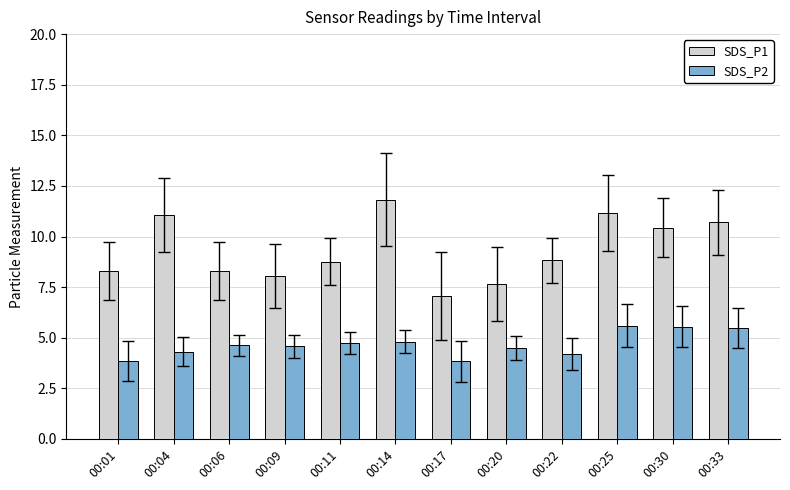

How many bars are there in total?

24